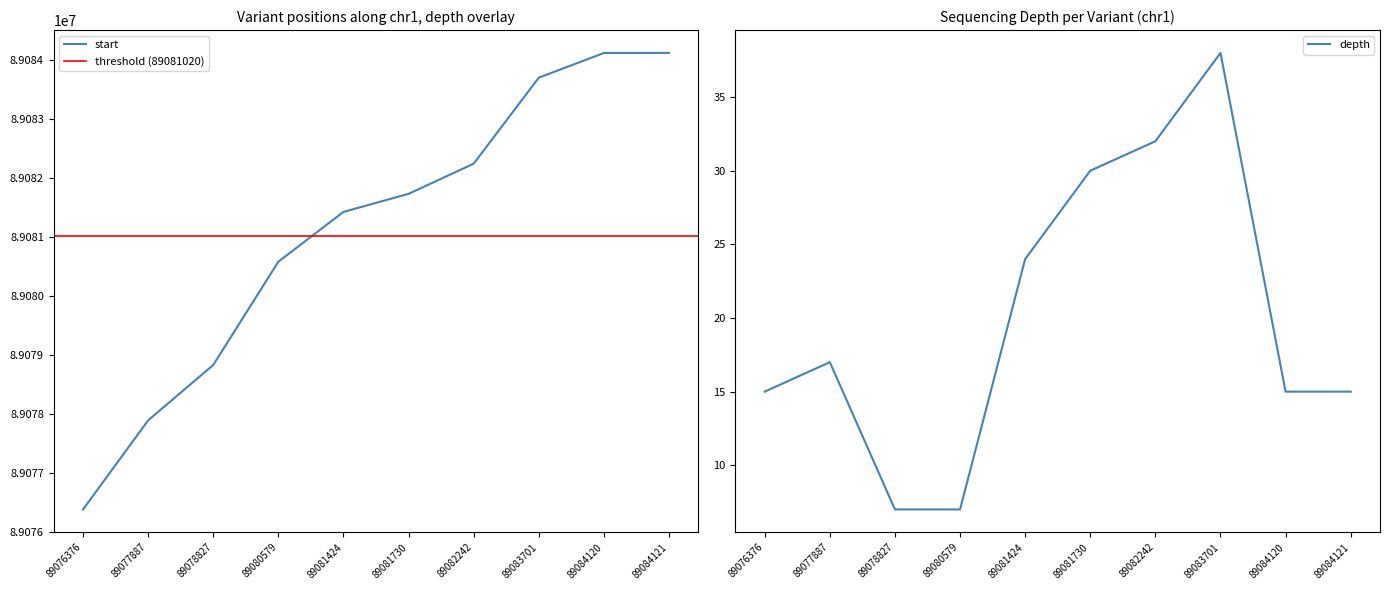

Between 89076376 and 89081730, which series saw the biggest shift?

start